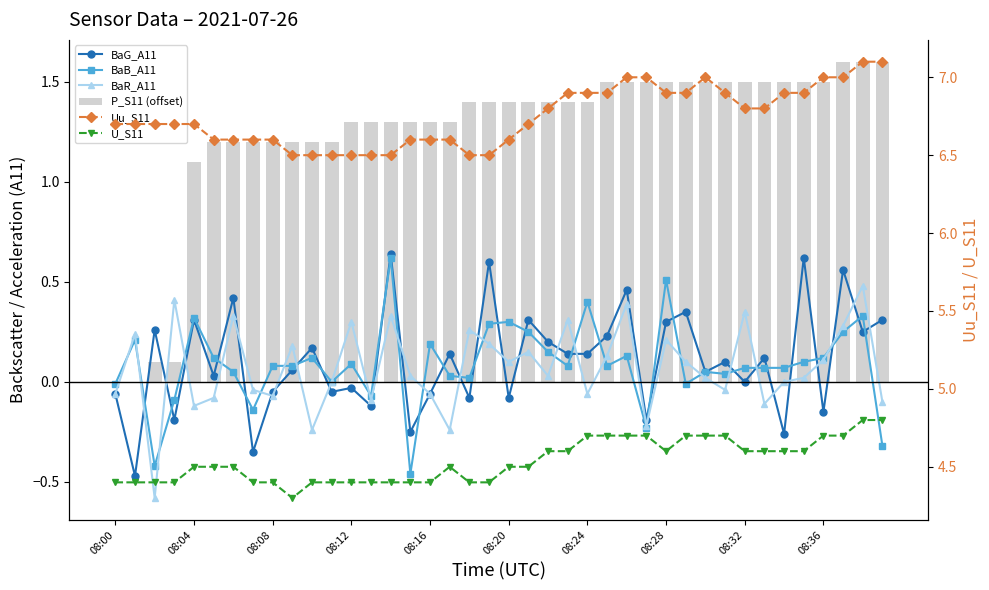

At which label is BaB_A11 closest to 0?

11